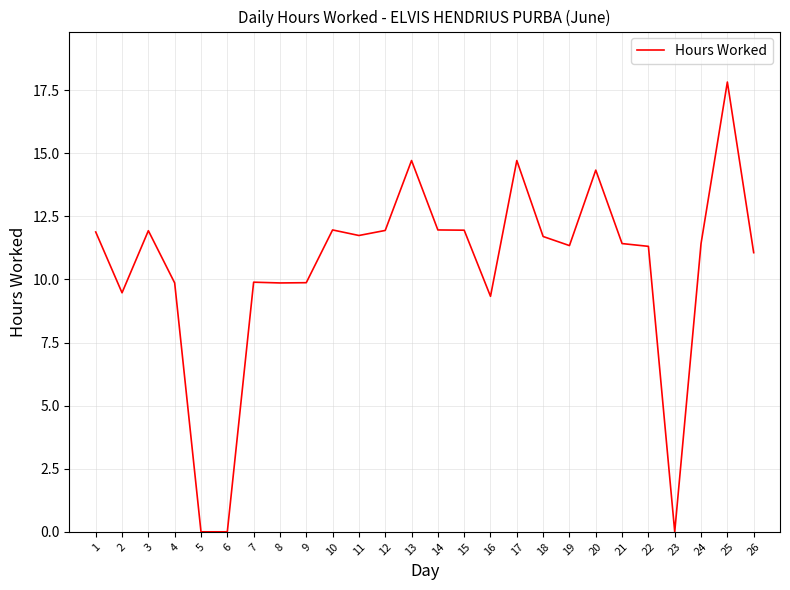

What is the difference between the values at 6 and 14?

12.0